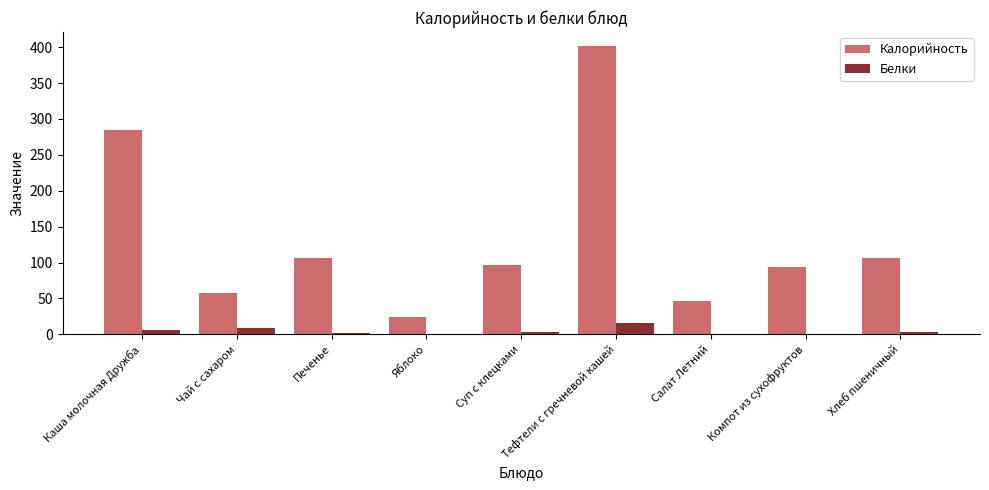

Which series changed the most between Яблоко and Суп с клецками?

Калорийность